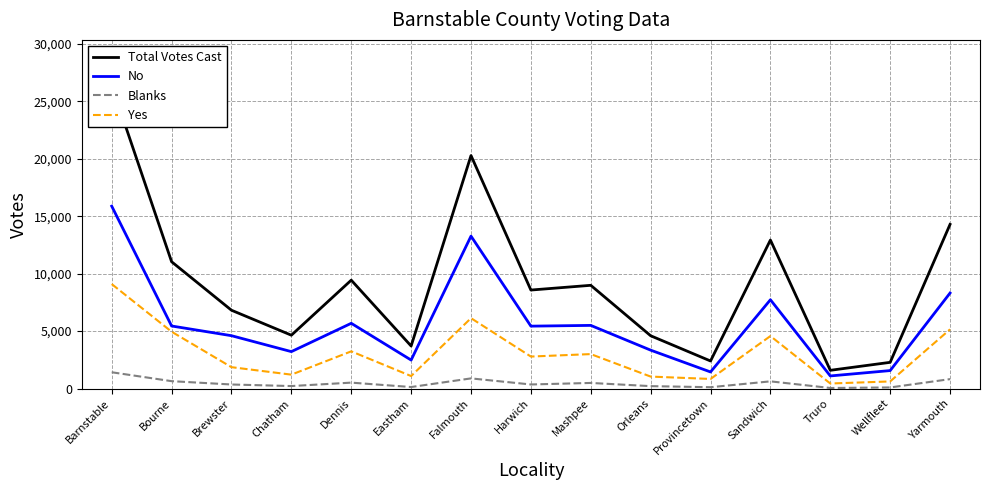

Is the value of Total Votes Cast at Brewster greater than the value of No at Sandwich?

No